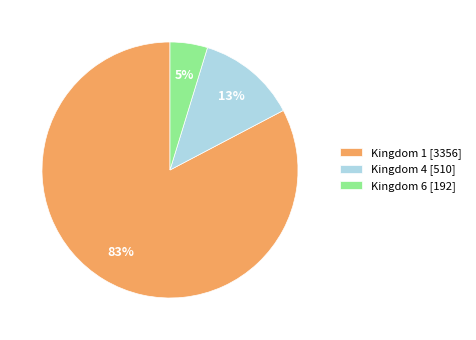

What percentage is the Kingdom 4 [510] slice, to the nearest percent?

13%